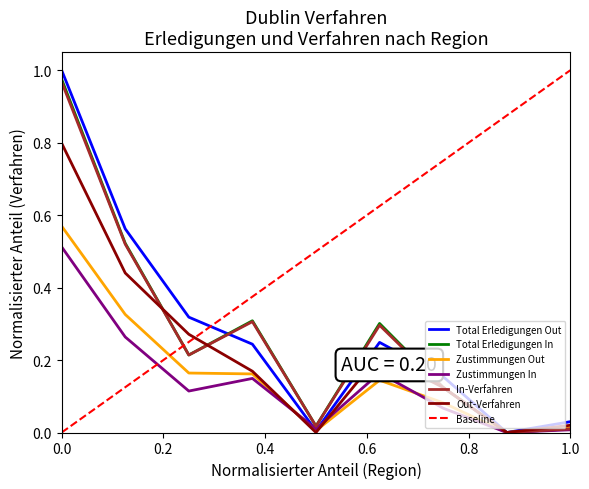

What is the maximum value for Out-Verfahren?

0.8